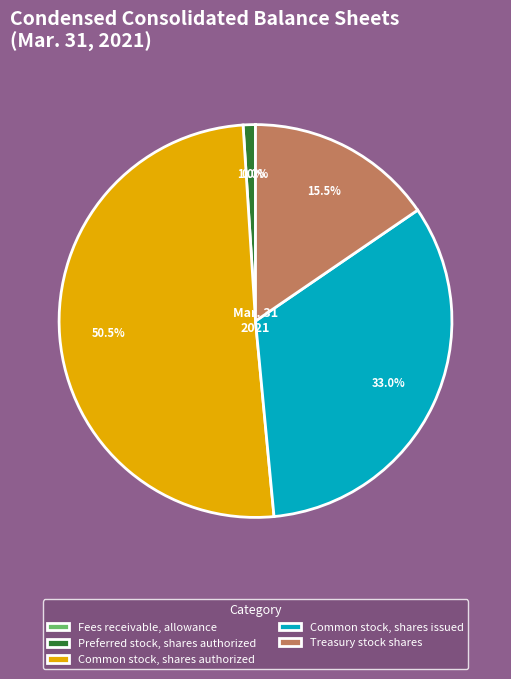

Which category has the biggest portion of the pie?

Common stock, shares authorized